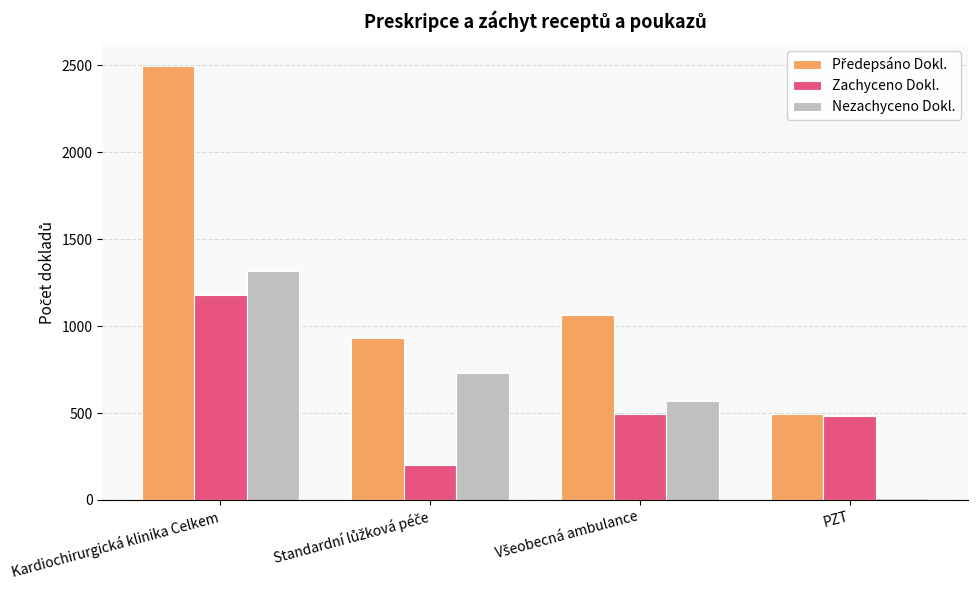

What is the sum of all Zachyceno Dokl. values?

2362